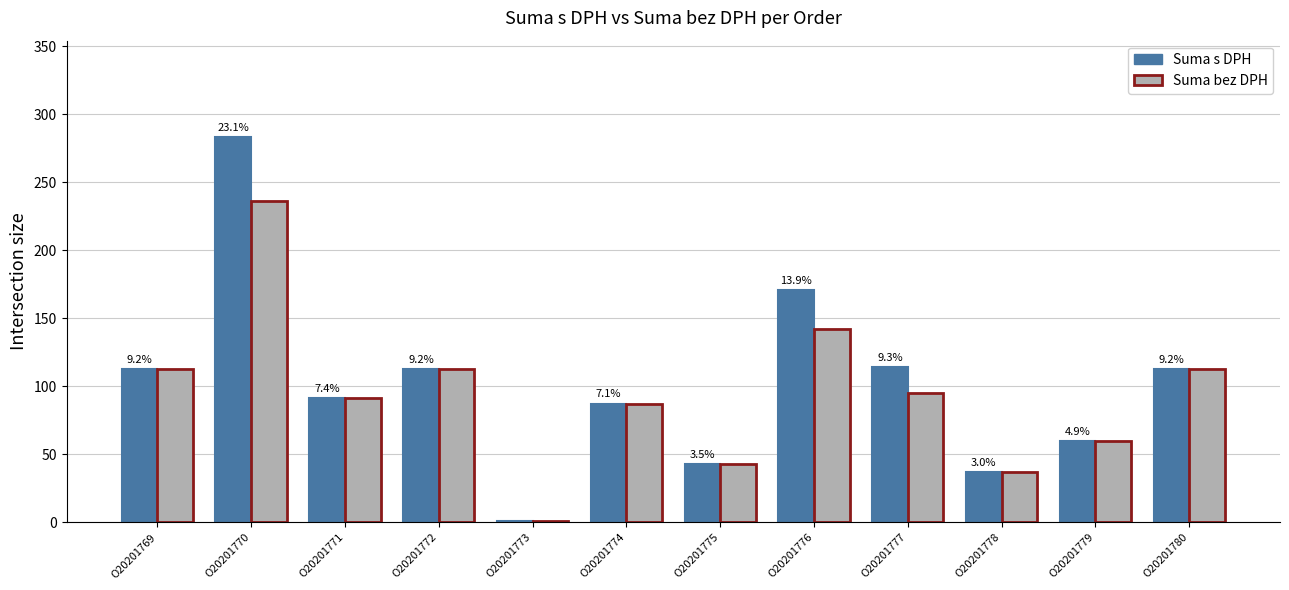

True or false: Suma s DPH has a value of 113.0 at O20201780.

True